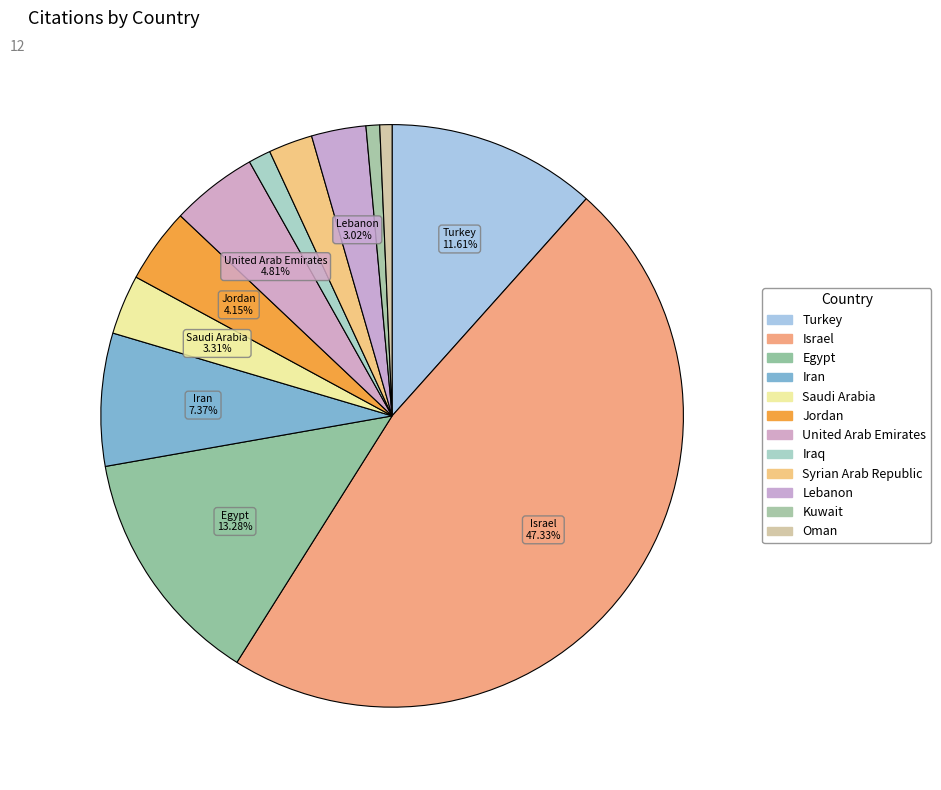

How many slices are in this pie chart?

12